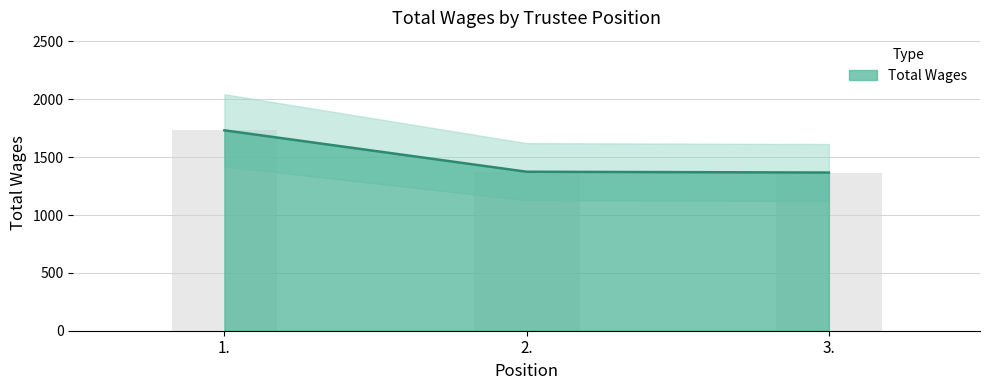

What is the change in value from 1. to 3.?

-365